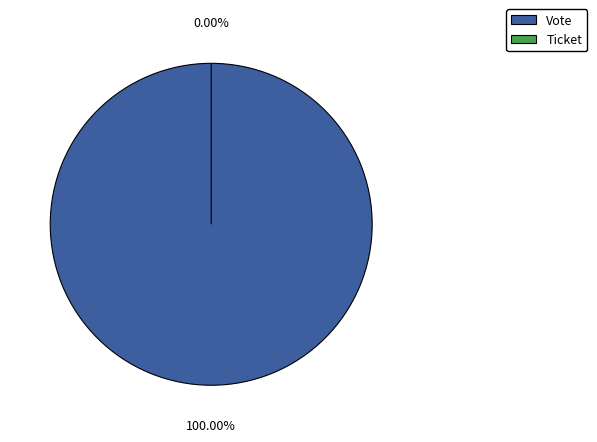

What percentage do Ticket and Vote together represent?

100.0%